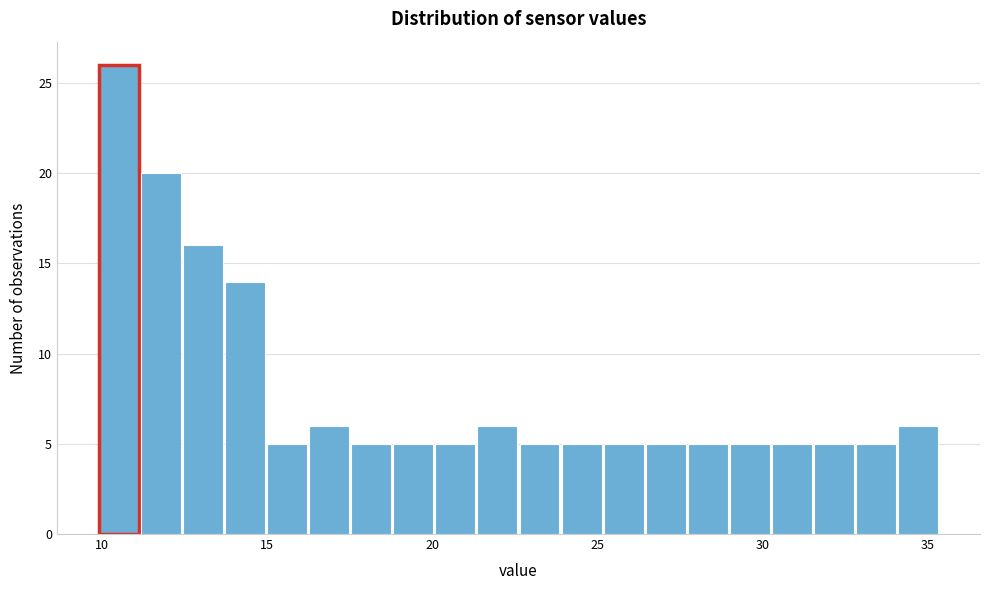

Around what value on the x-axis is the tallest bar? Give the approximate position of its centre, as read against the axis.

10.5